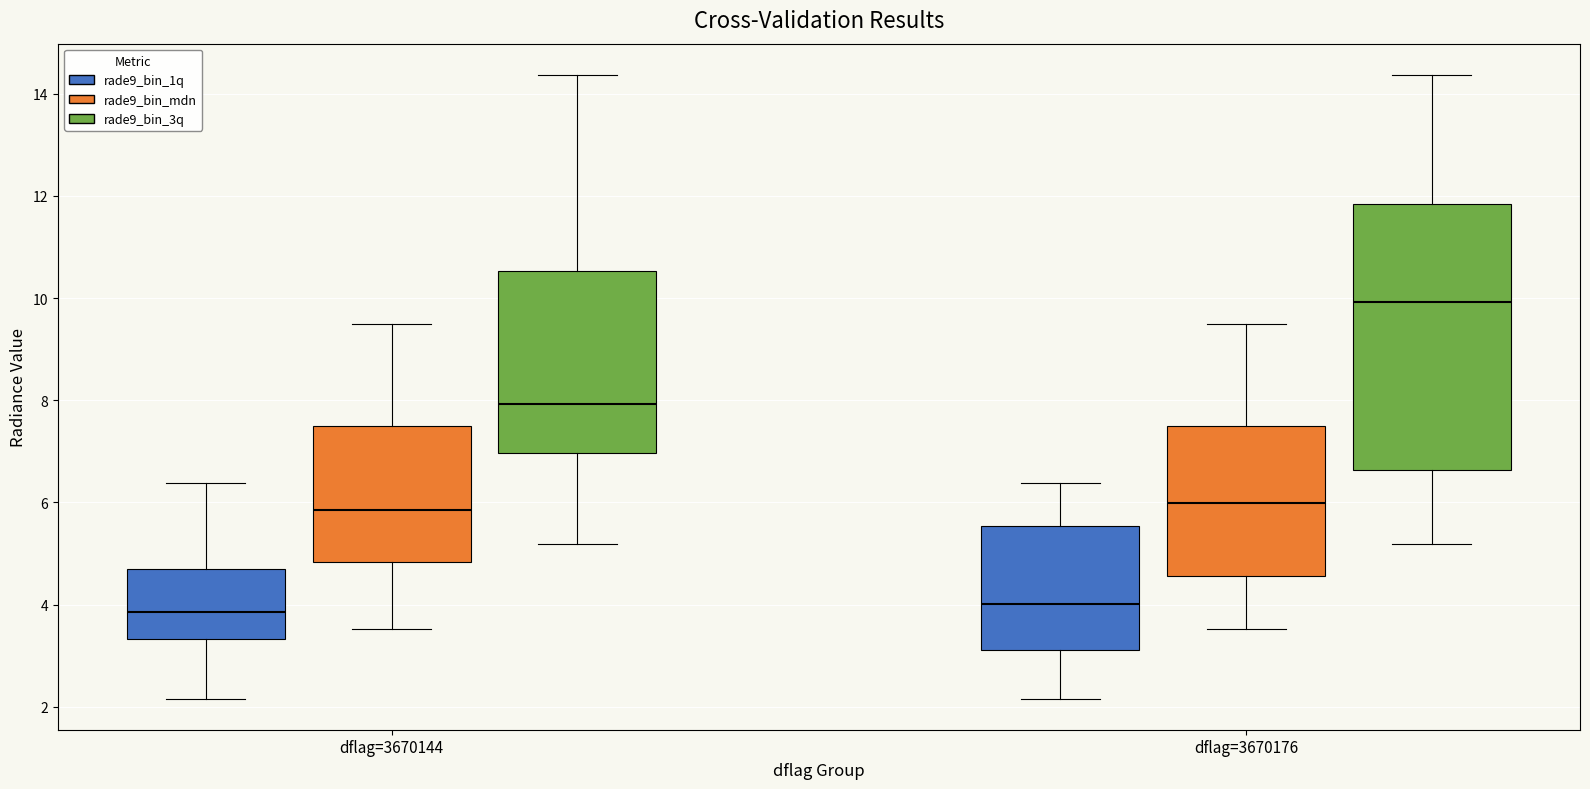

Where is the upper edge of the box for dflag=3670176 (rade9_bin_1q) on the y-axis? The values are not printed on the chart, so give them approximately, as read against the axis.

5.6